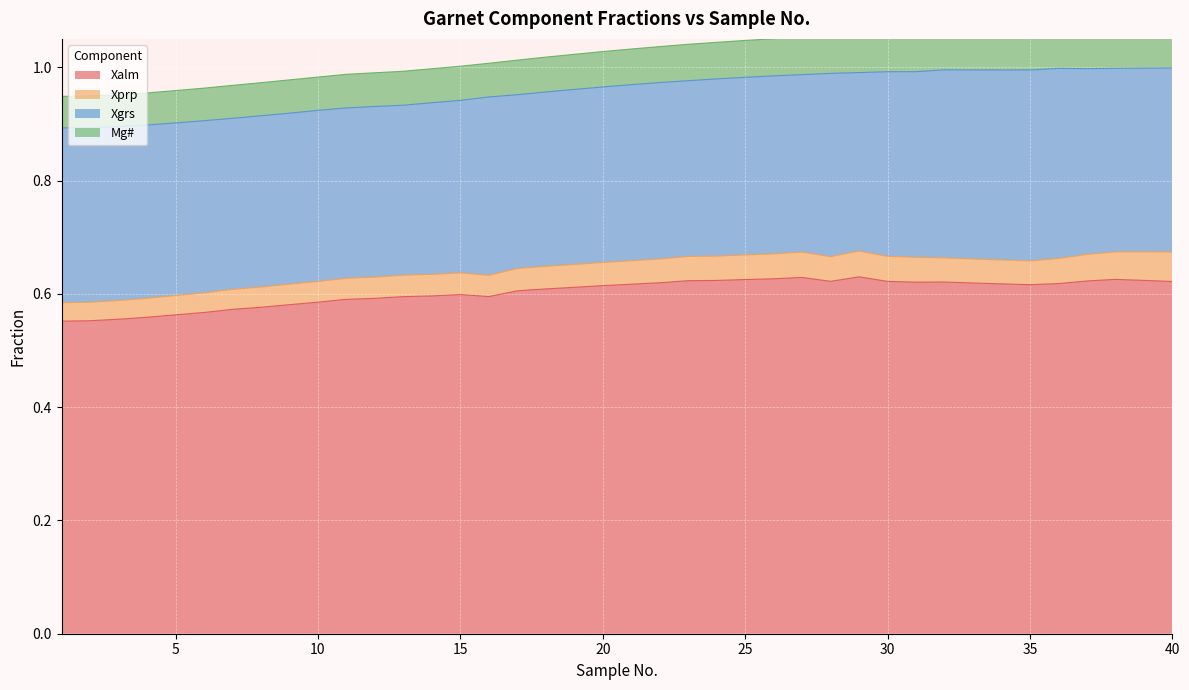

What is the value of the Xgrs point at the 1st from the left?

0.3